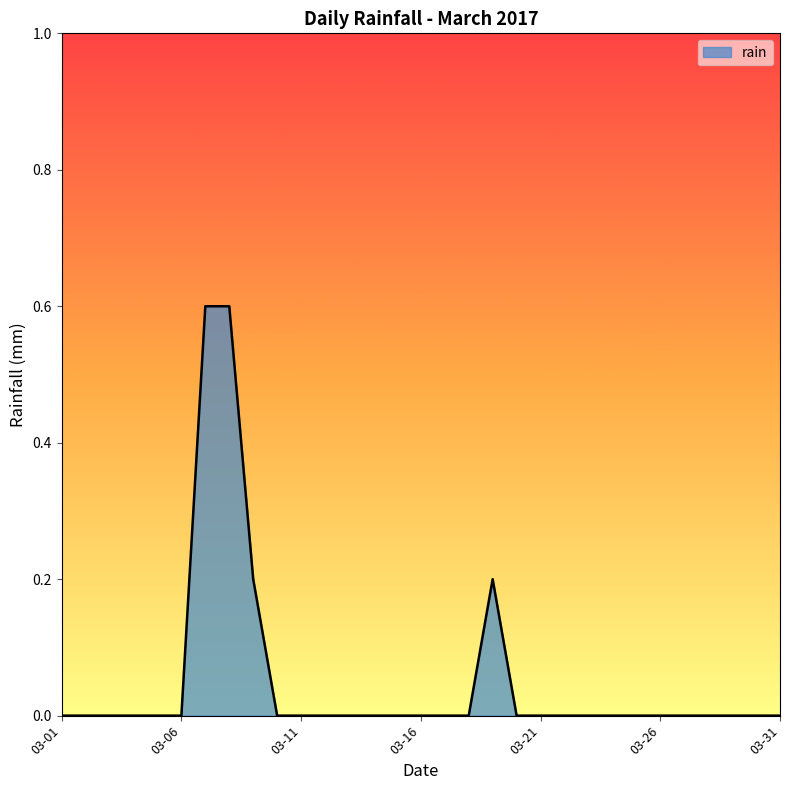

Does the chart display data point markers on the line(s)?

No